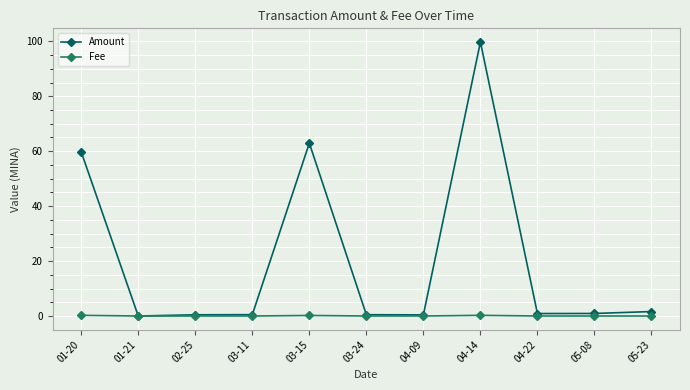

Which label corresponds to the largest value in the chart?

04-14